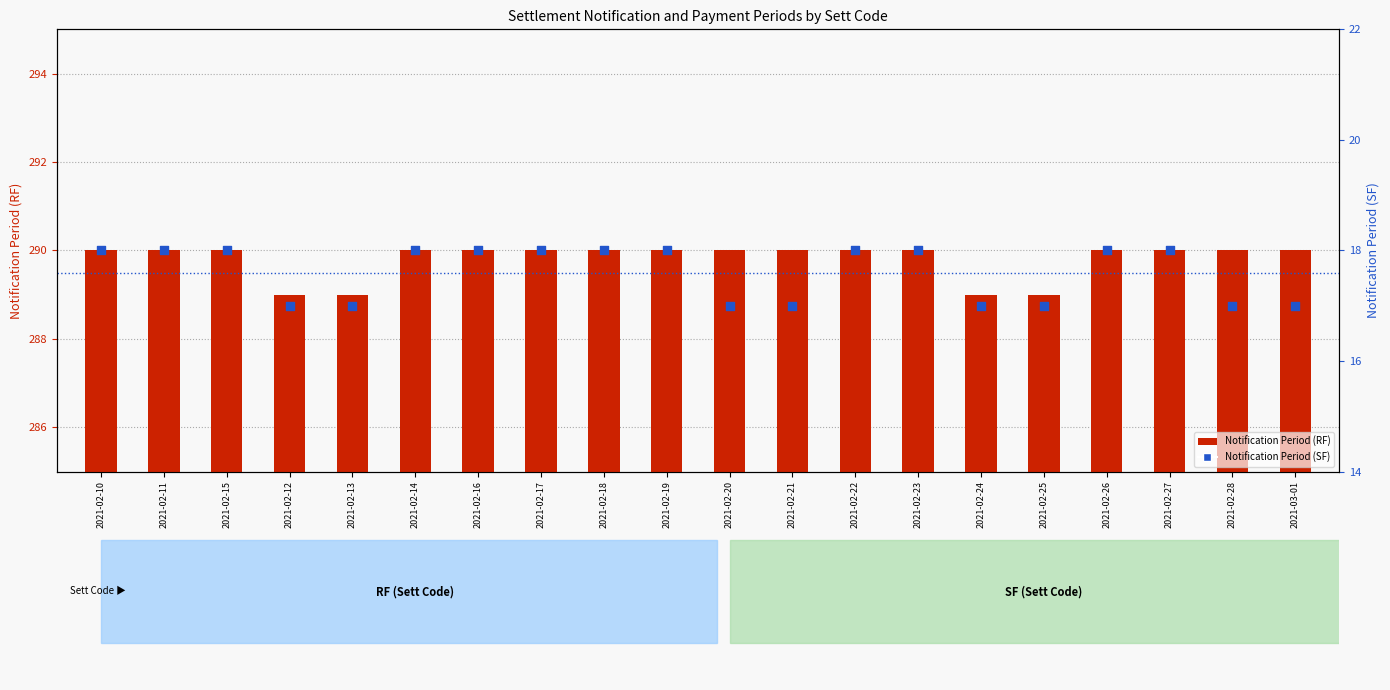

What is the total value across all series at 2021-02-21?

307